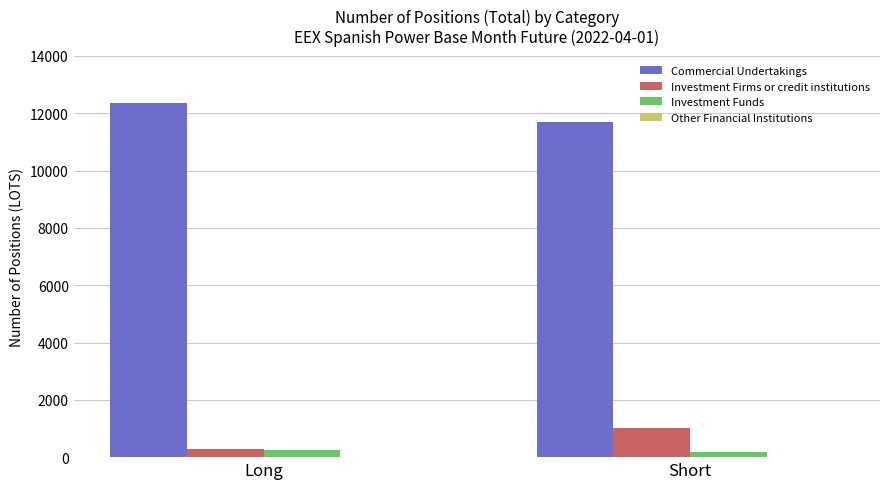

What is the difference between the highest and lowest values at Short?

11512.2